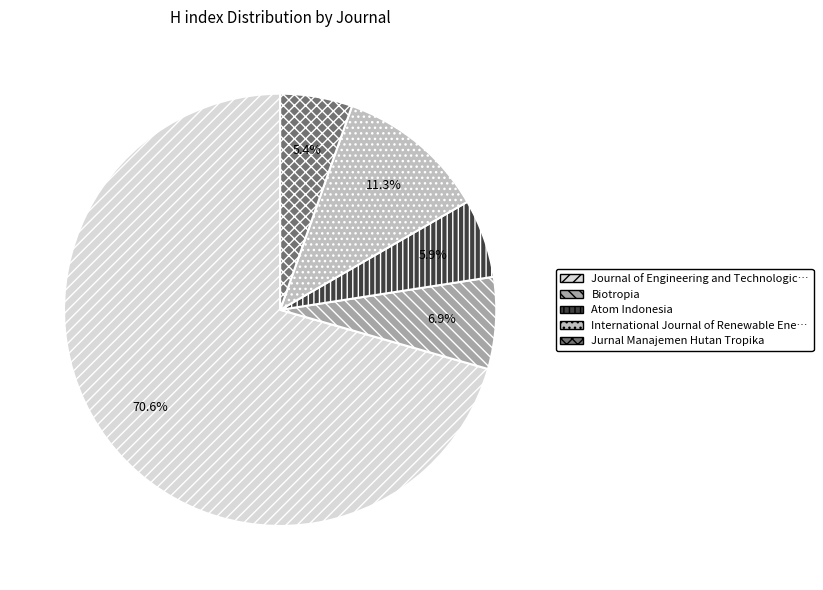

Is there any slice that represents more than half of the pie?

Yes